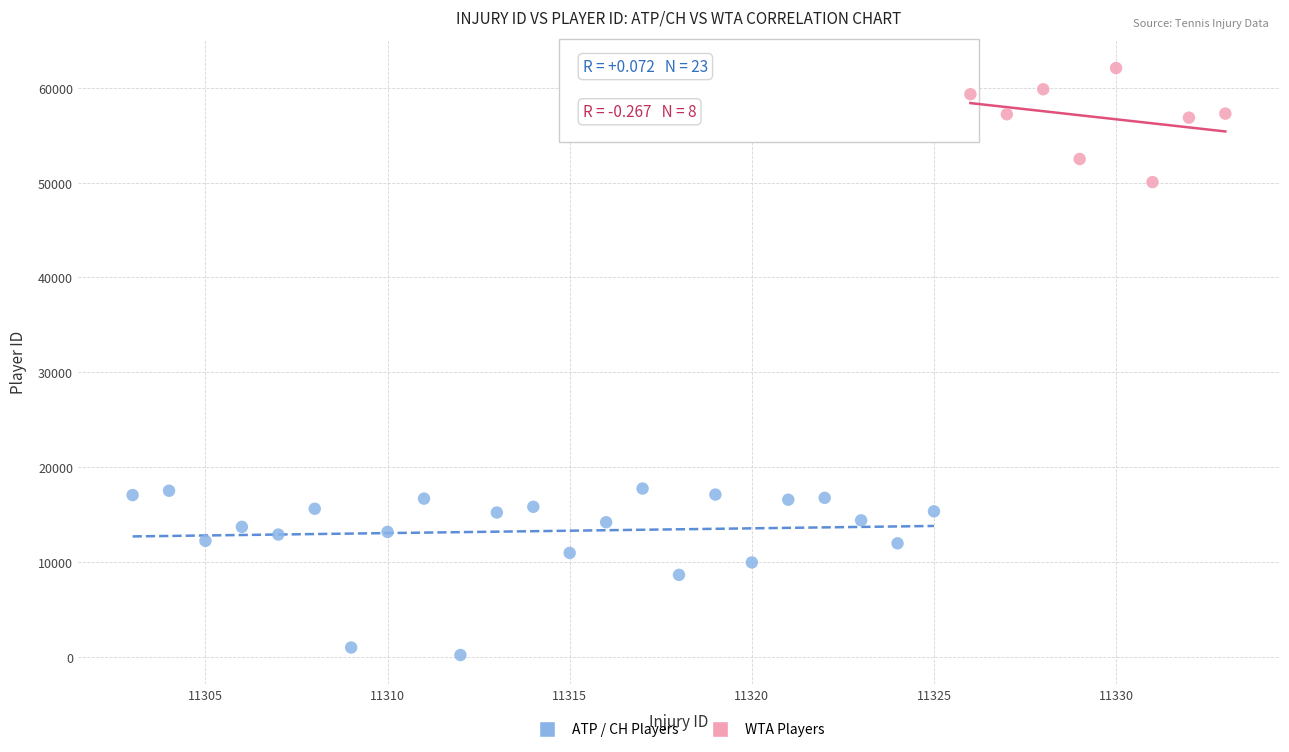

Which series reaches the maximum Y coordinate?

WTA Players